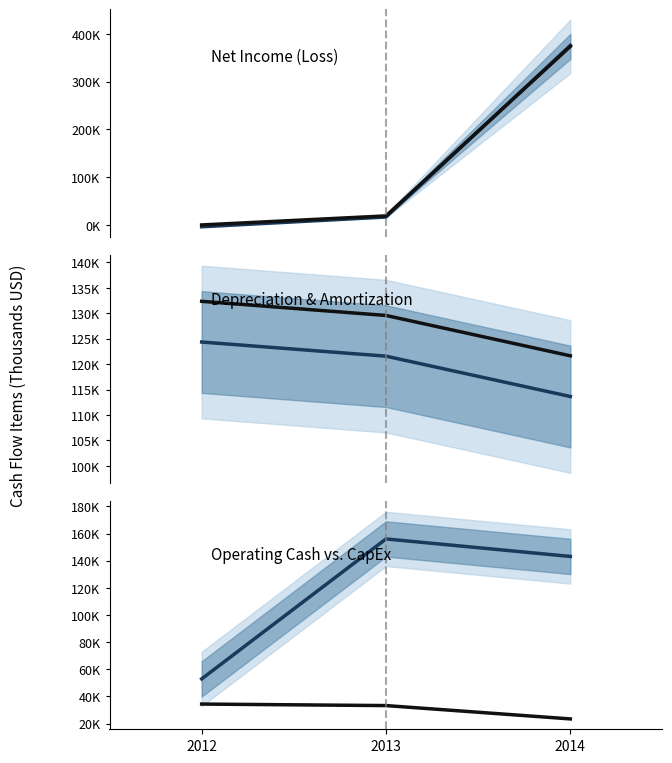

At which category does the chart reach its minimum across all series?

2012